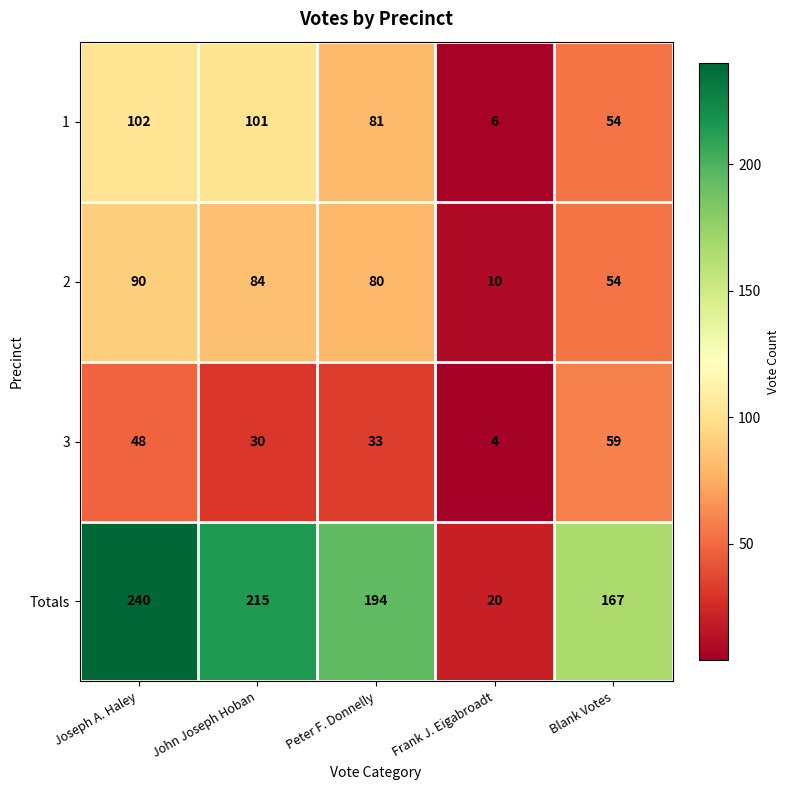

At Peter F. Donnelly, list the series in order from smallest to largest.

3, 2, 1, Totals